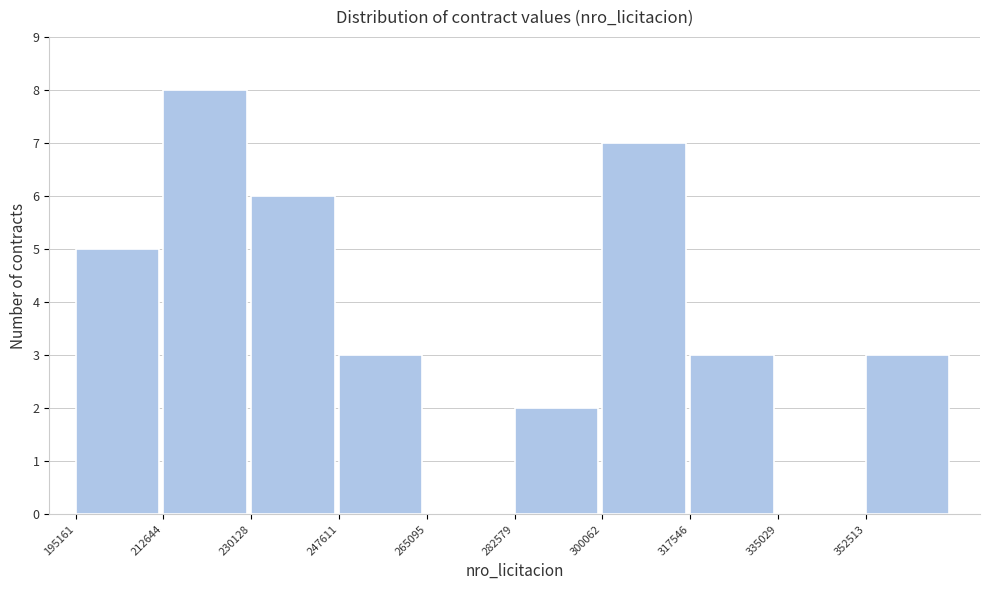

Reading left to right, list every bar in this chart as the range it spans on the x-axis followed by its height. Neither the bar edges nor the heights are printed on the chart, so give them approximately, as read against the axes.

196000 to 212000: 5
212000 to 230000: 8
230000 to 248000: 6
248000 to 266000: 3
266000 to 282000: 0
282000 to 300000: 2
300000 to 318000: 7
318000 to 336000: 3
336000 to 352000: 0
352000 to 370000: 3